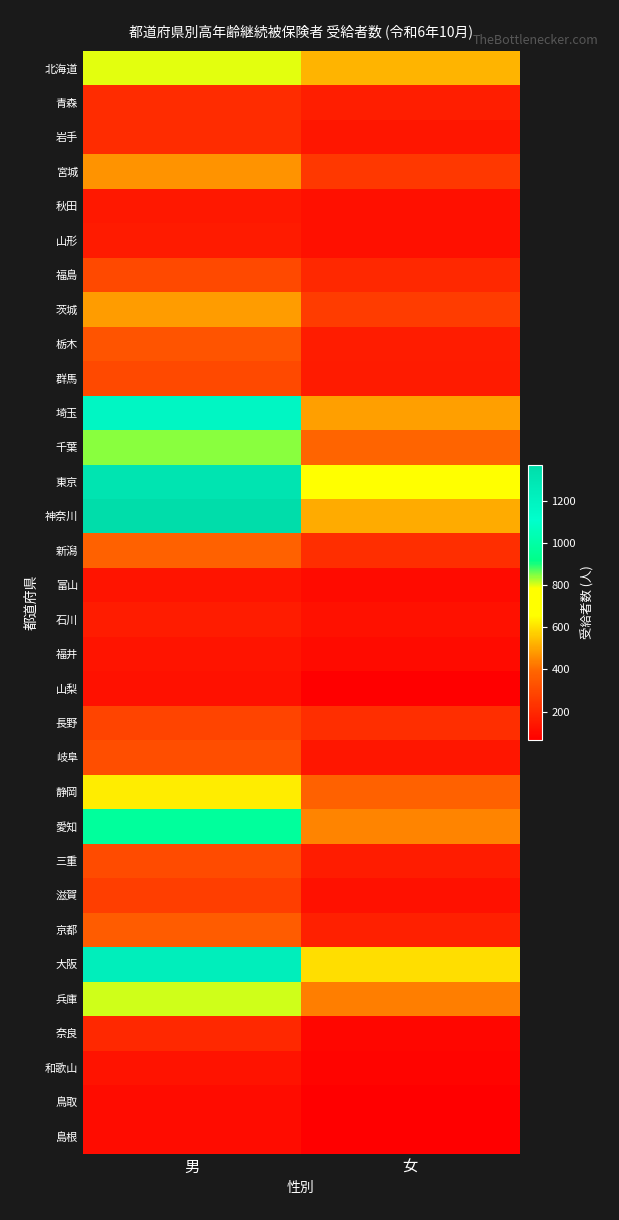

What is the difference between the highest and lowest values at 女?

645